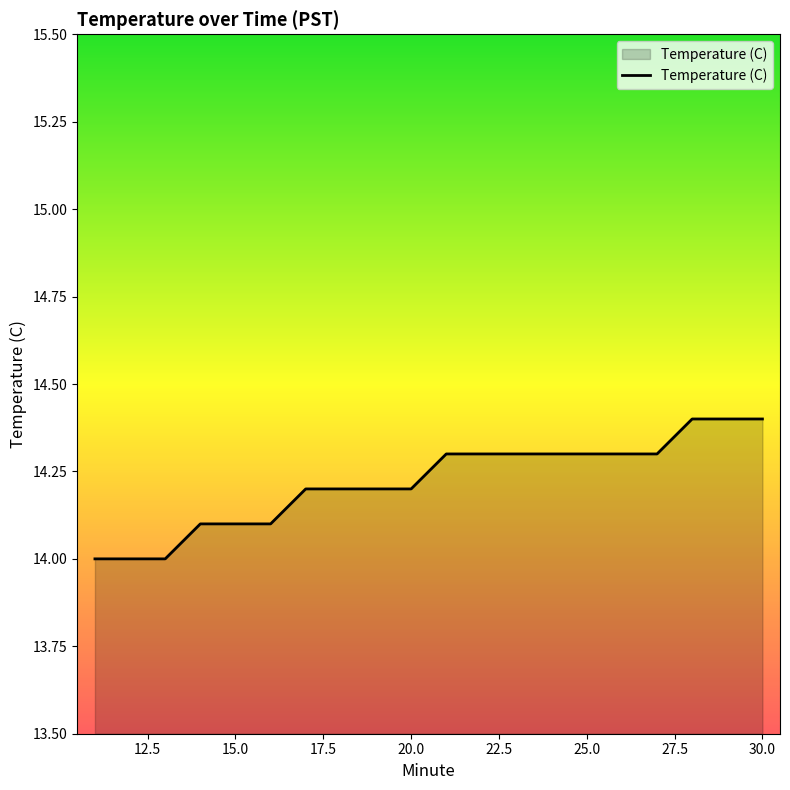

What is the greatest value displayed?

14.4